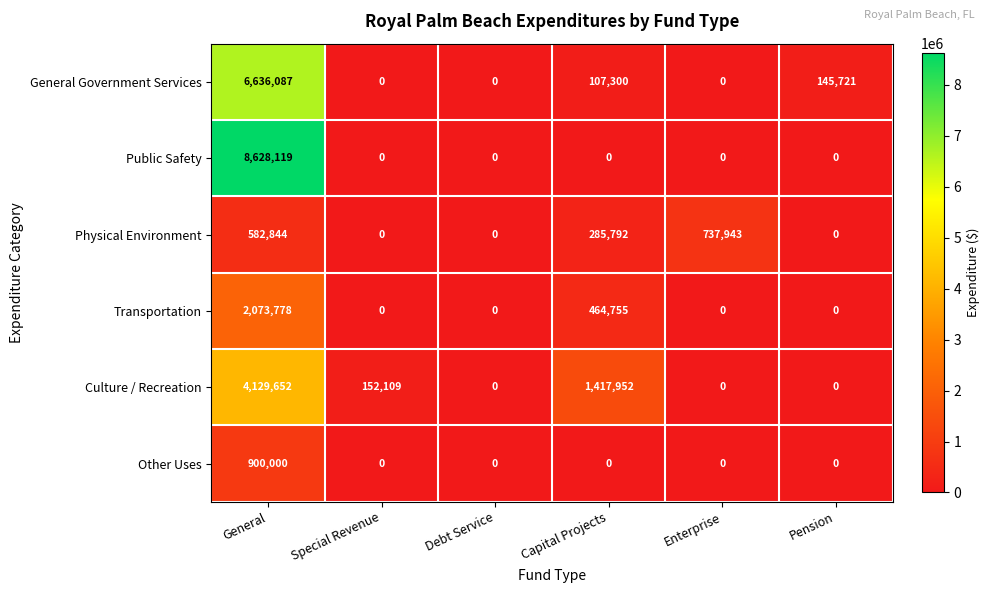

Count the number of categories in the chart.

6